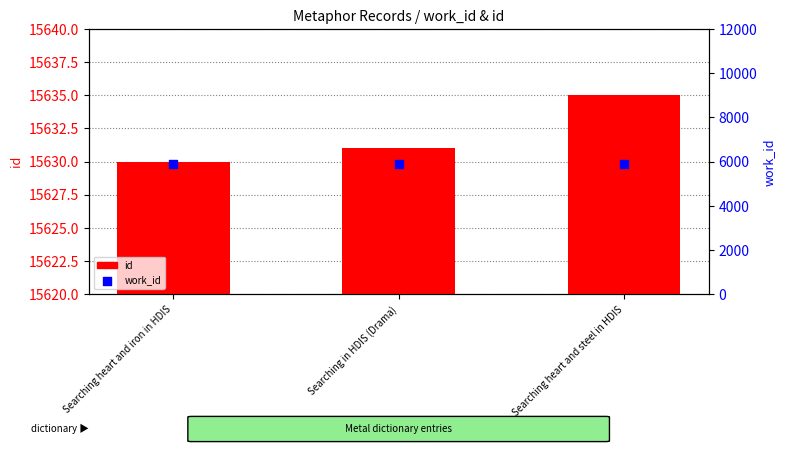

What are all the series names shown in the legend?

id, work_id